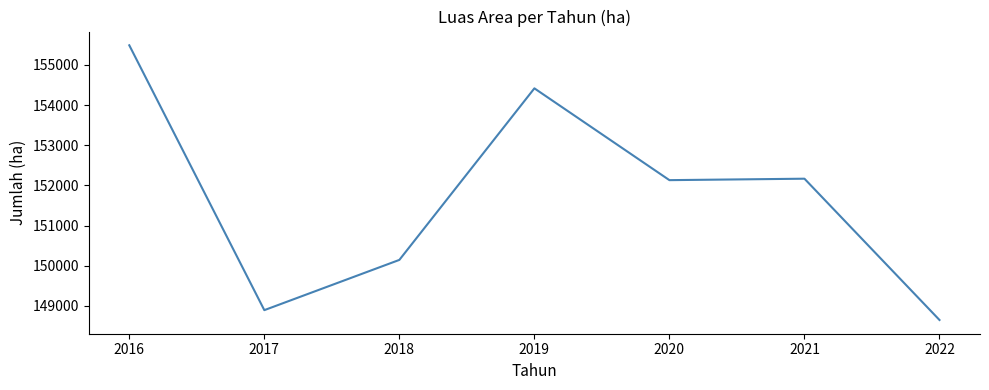

The value at 2022 is 47482. True or false?

False